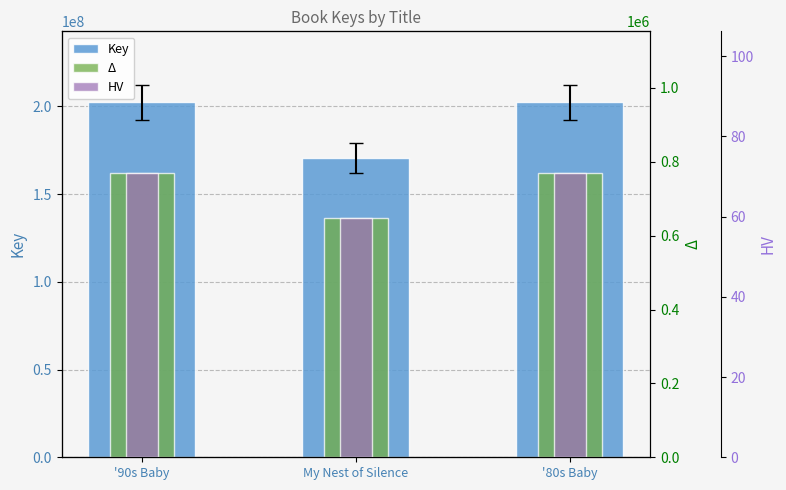

Which category has the lowest value across all series?

My Nest of Silence